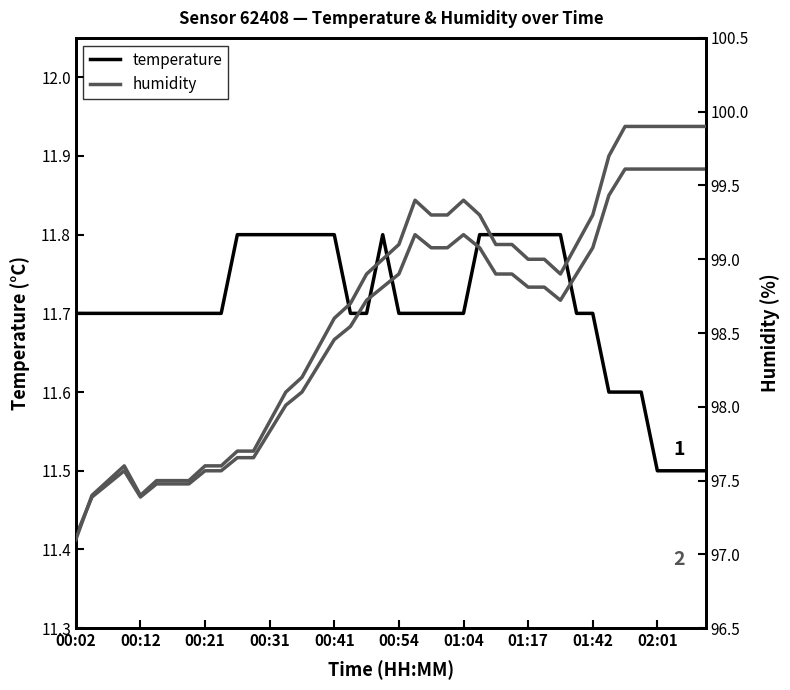

Count the number of categories in the chart.

40